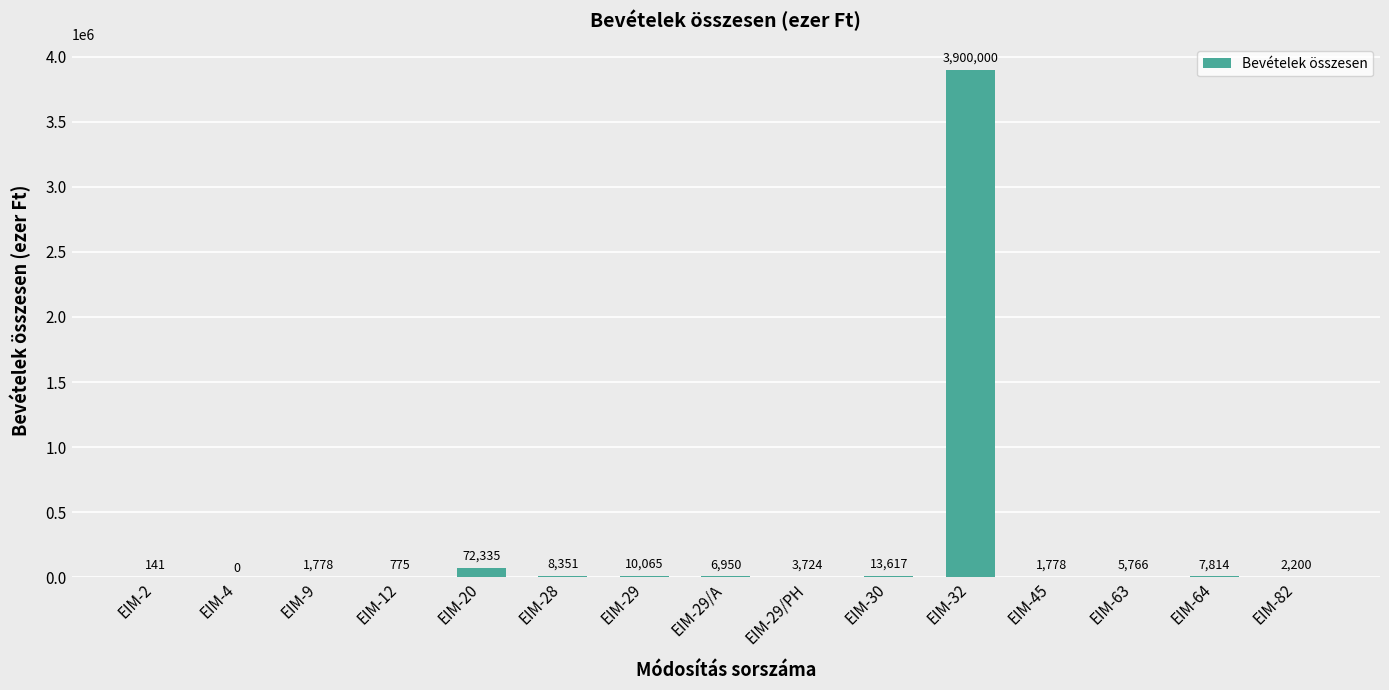

Are the bars horizontal?

No